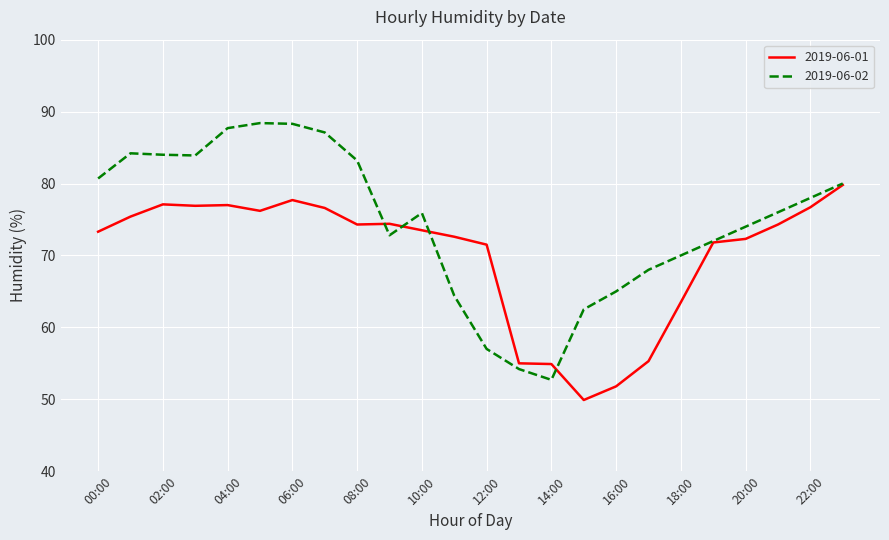

Rank the series by their average value, from lowest to highest.

2019-06-01, 2019-06-02